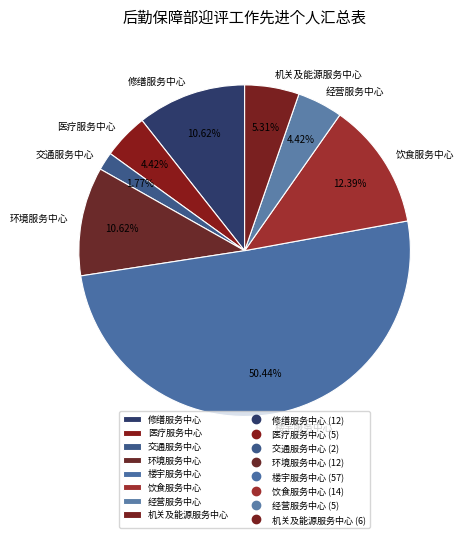

What is the total percentage of 饮食服务中心 and 机关及能源服务中心?

17.7%